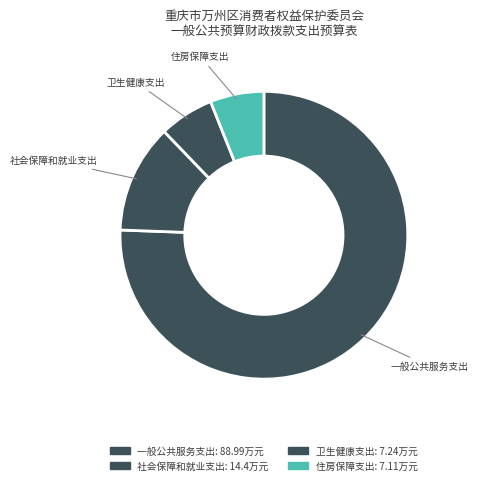

How many segments does this pie chart have?

4